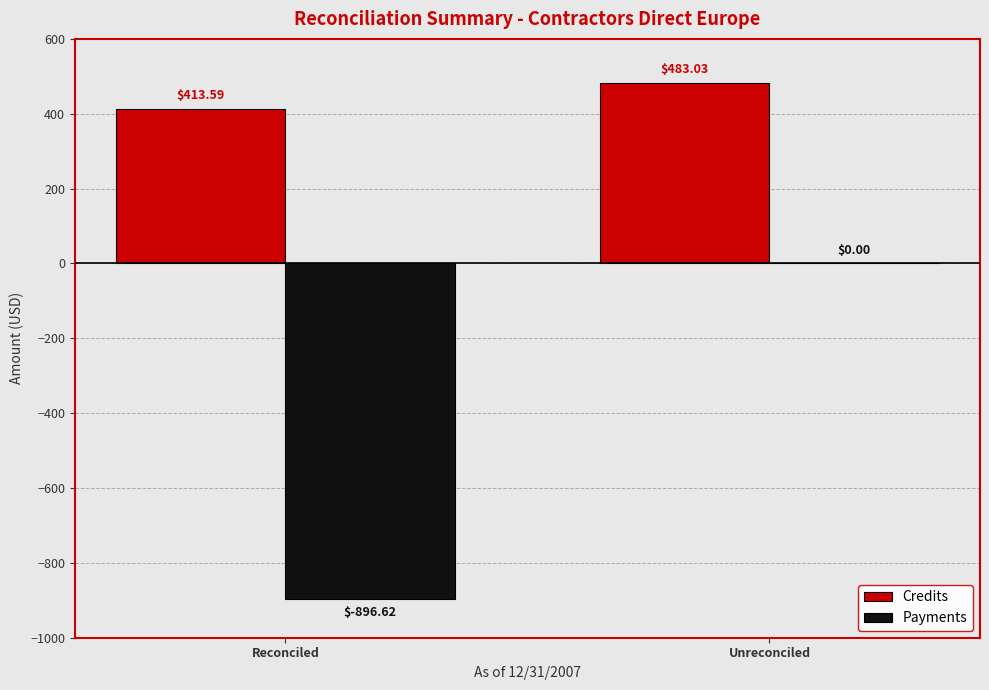

What is the sum of the Payments values at Unreconciled and Reconciled?

-896.6